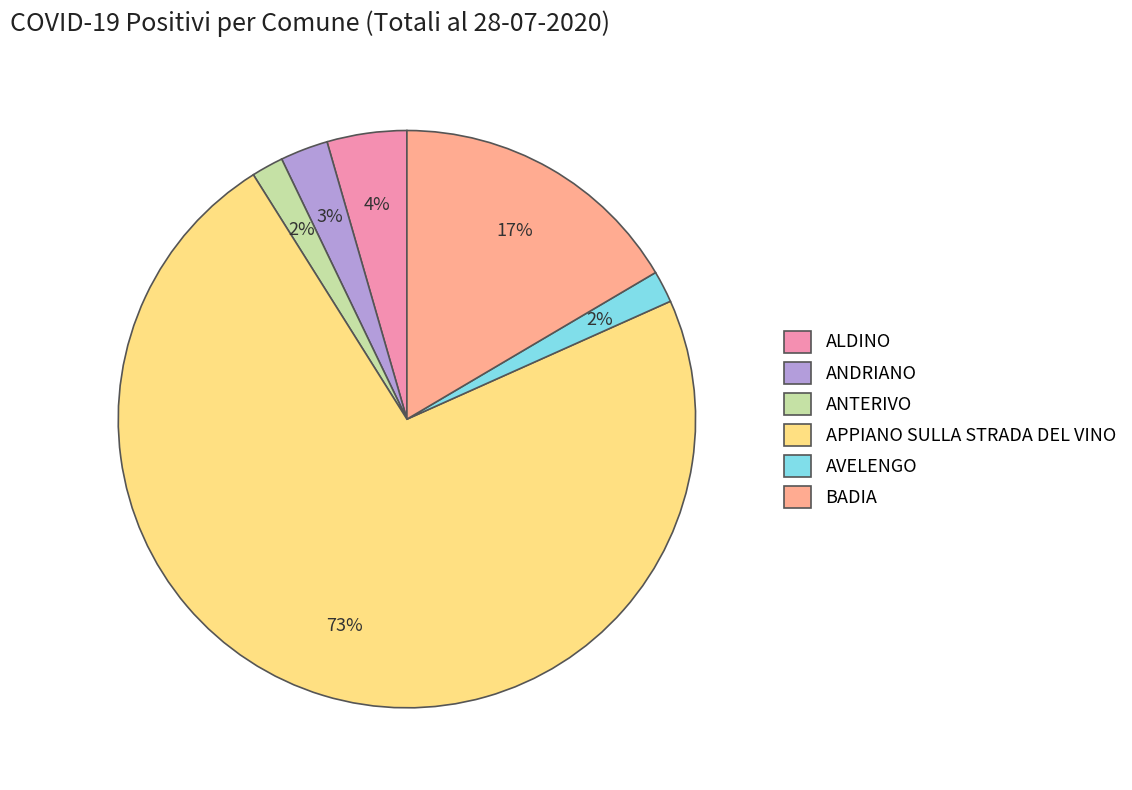

What is the majority slice?

APPIANO SULLA STRADA DEL VINO